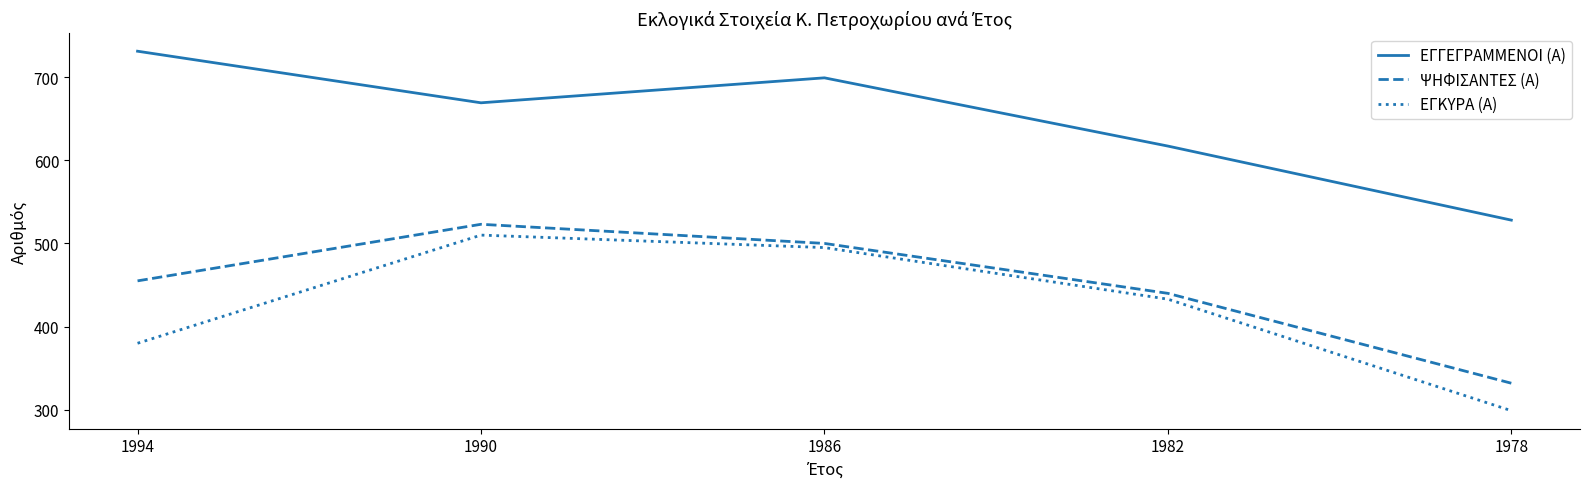

Read the ΕΓΚΥΡΑ (Α) value at 1986, to the nearest 10.

500